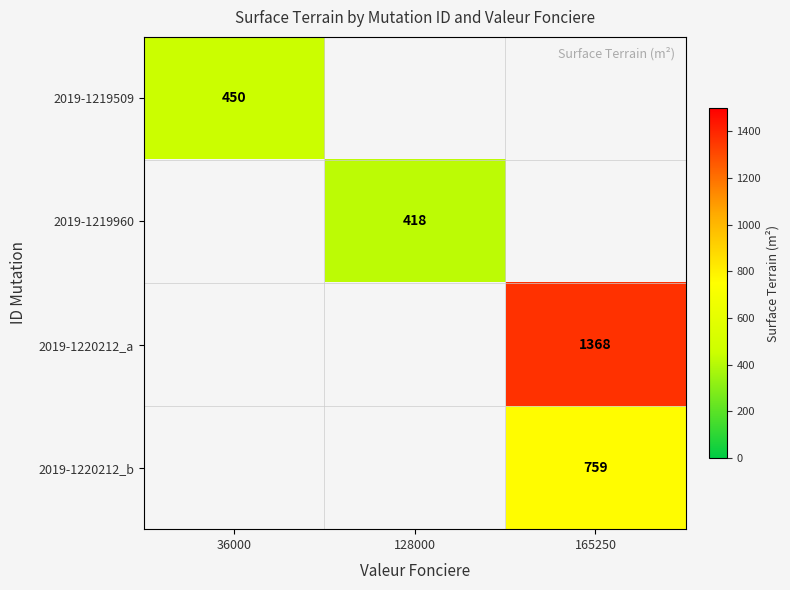

The 2019-1219509 series shows 450 at 36000. True or false?

True